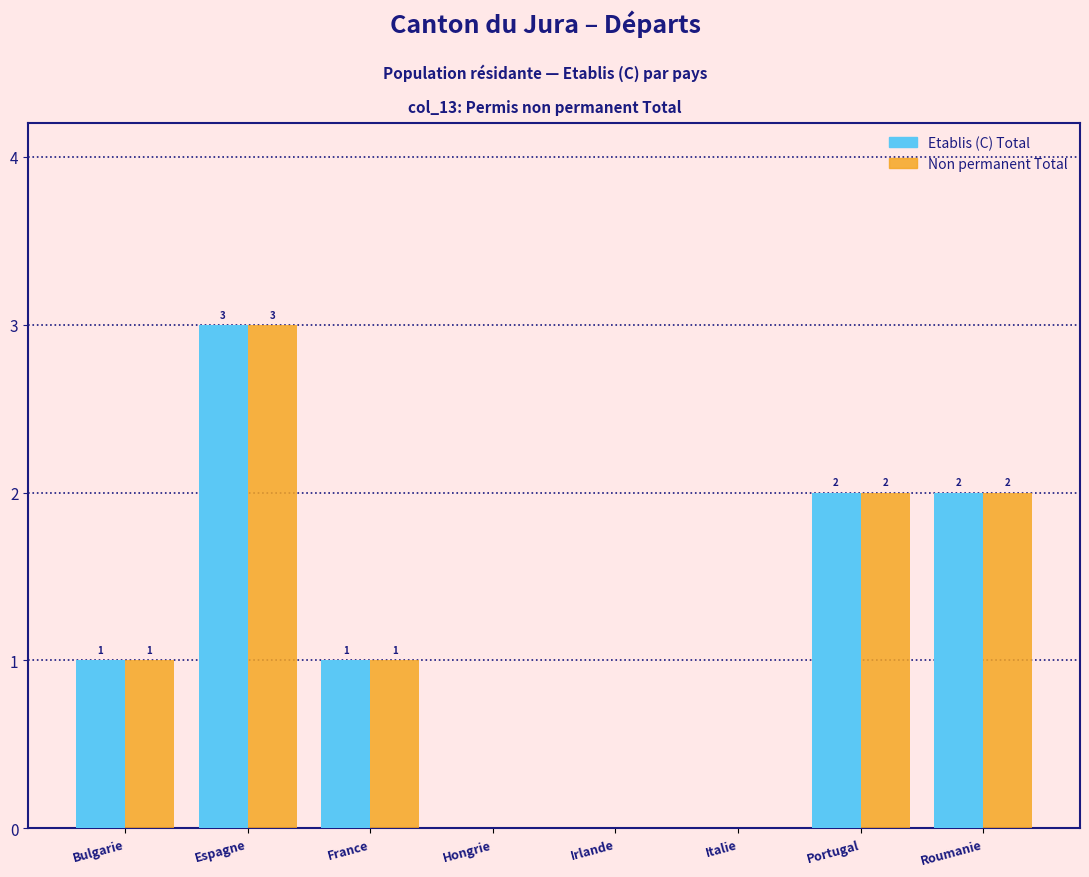

Reading right to left, transcribe all the data shown in this chart.

Etablis (C) Total: Roumanie=2	Portugal=2	Italie=0	Irlande=0	Hongrie=0	France=1	Espagne=3	Bulgarie=1
Non permanent Total: Roumanie=2	Portugal=2	Italie=0	Irlande=0	Hongrie=0	France=1	Espagne=3	Bulgarie=1